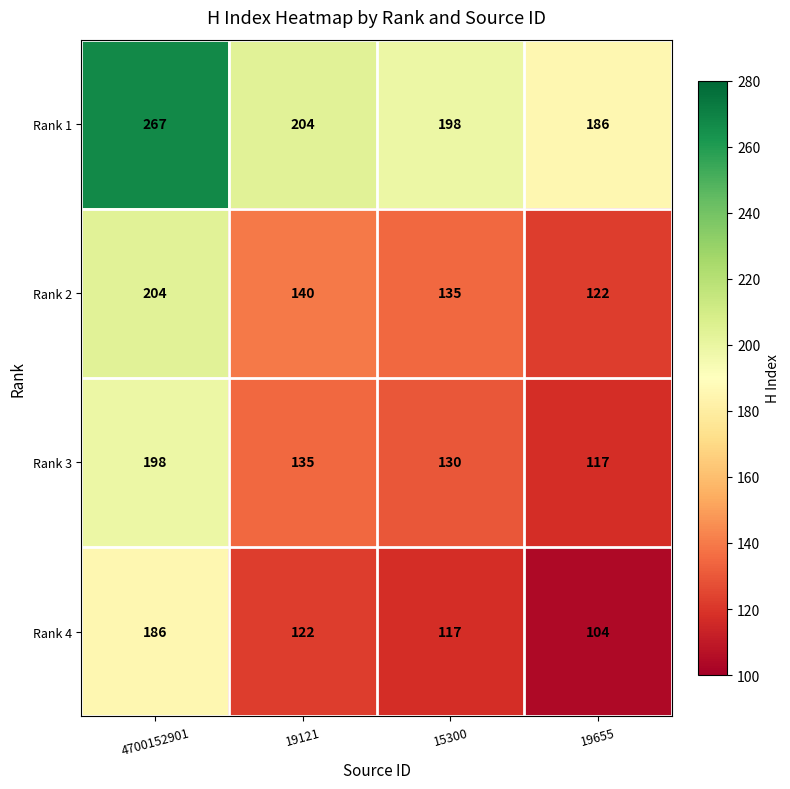

What is the difference between the highest and lowest values at 19655?

82